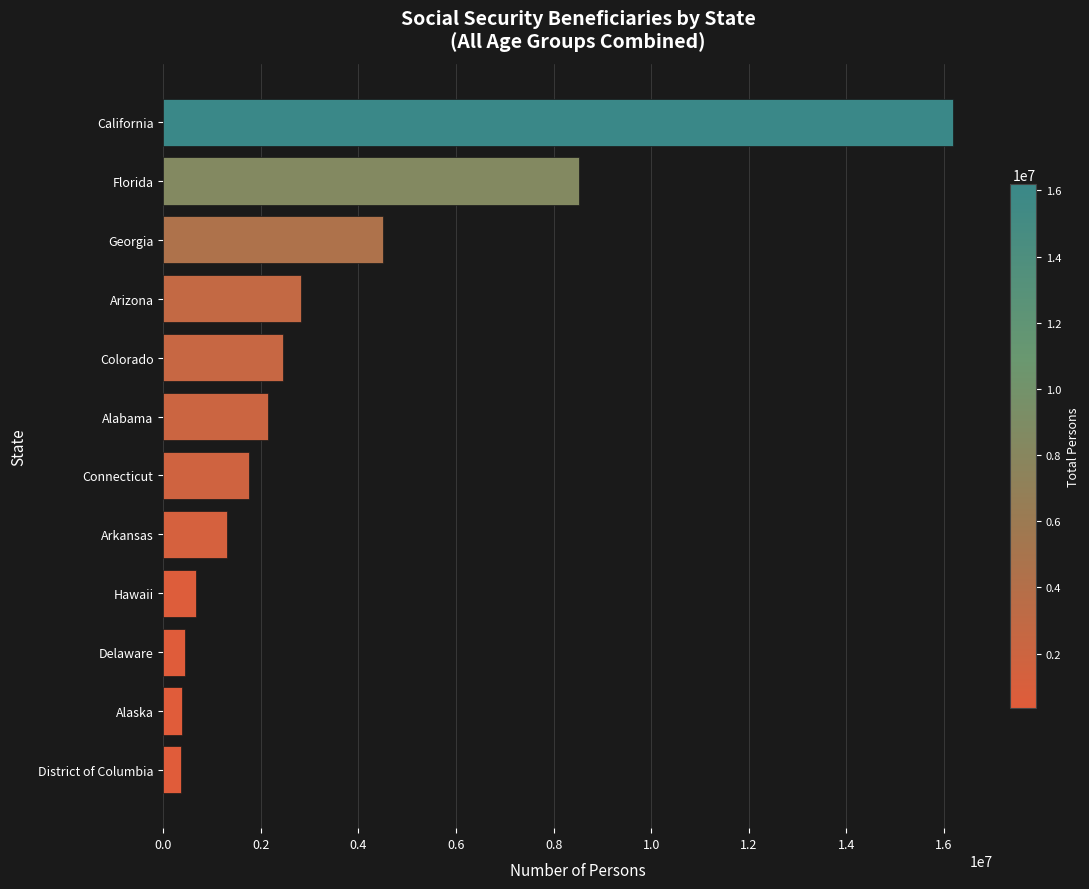

What is the maximum value shown in the chart?

16186973